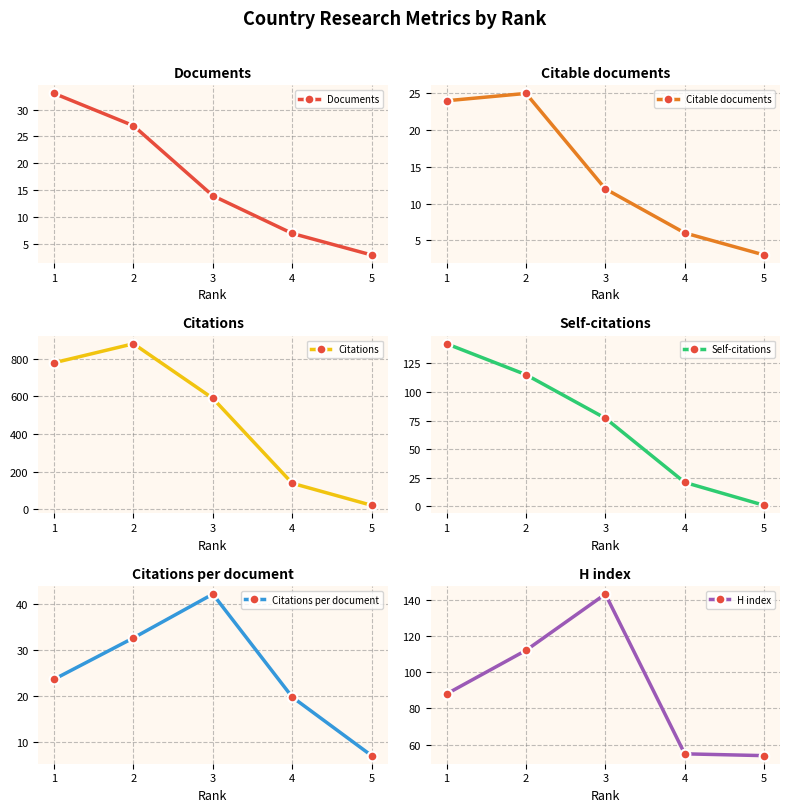

Reading left to right, list all the values displayed in this chart.

Documents: 33.0	27.0	14.0	7.0	3.0
Citable documents: 24.0	25.0	12.0	6.0	3.0
Citations: 778.0	879.0	589.0	138.0	21.0
Self-citations: 142.0	115.0	77.0	21.0	1.0
Citations per document: 23.6	32.6	42.1	19.7	7.0
H index: 88.0	112.0	143.0	55.0	54.0